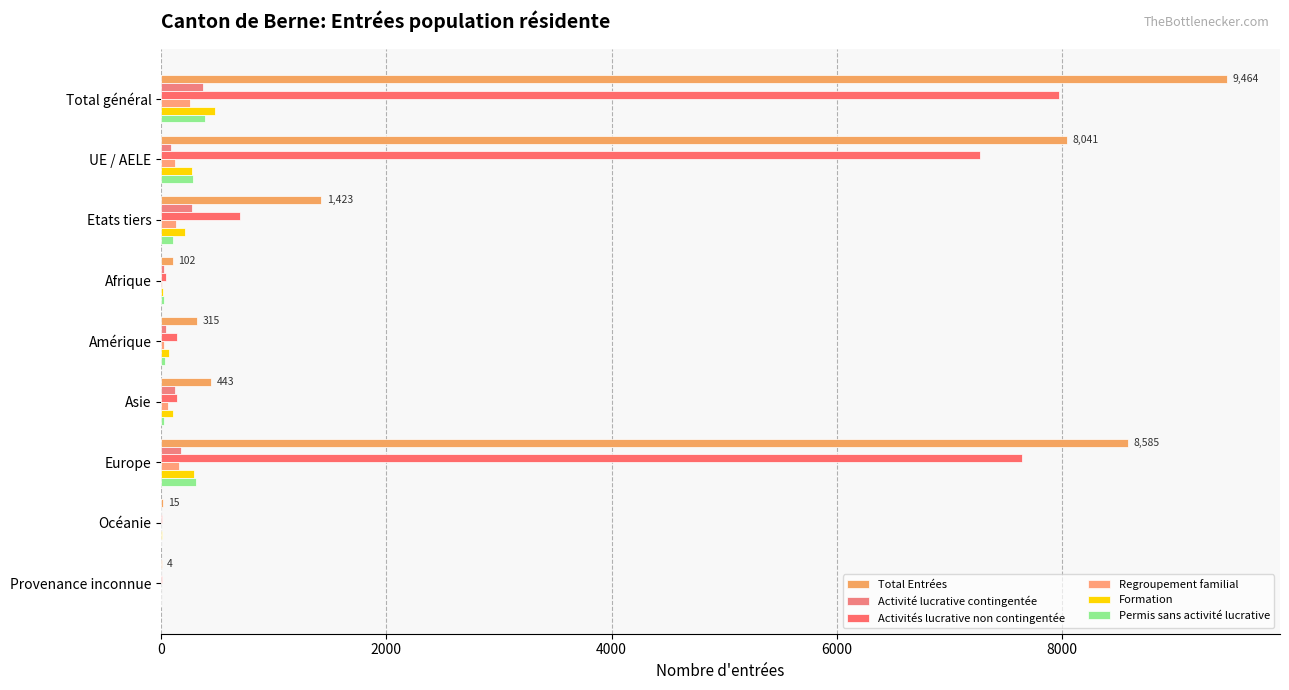

What is the lowest value of the Activités lucrative non contingentée series?

3